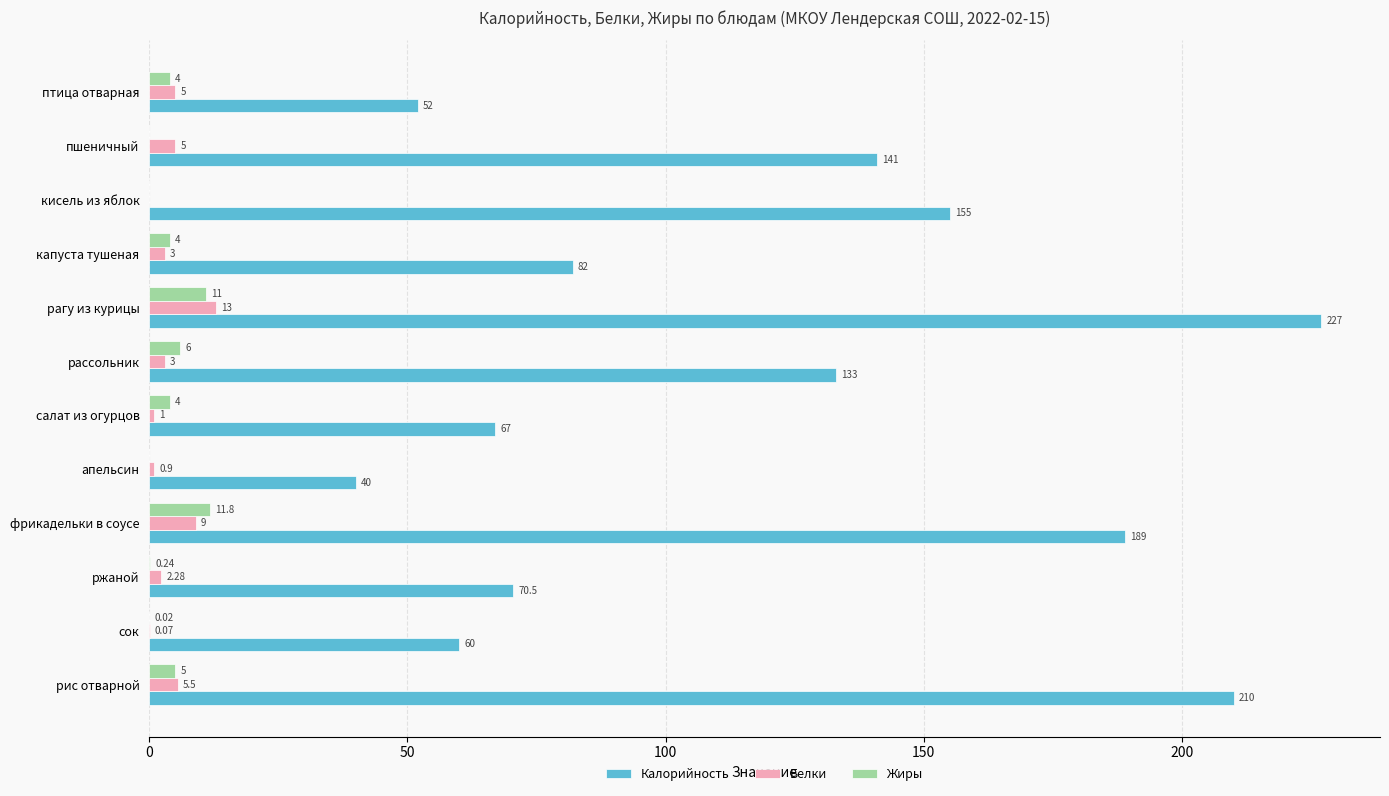

Which series changed the most between капуста тушеная and кисель из яблок?

Калорийность